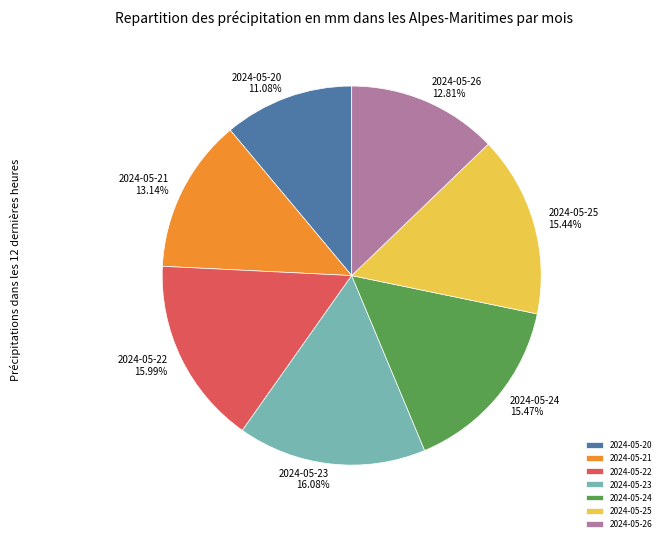

To the nearest percent, what percentage of the pie is 2024-05-20?

11%